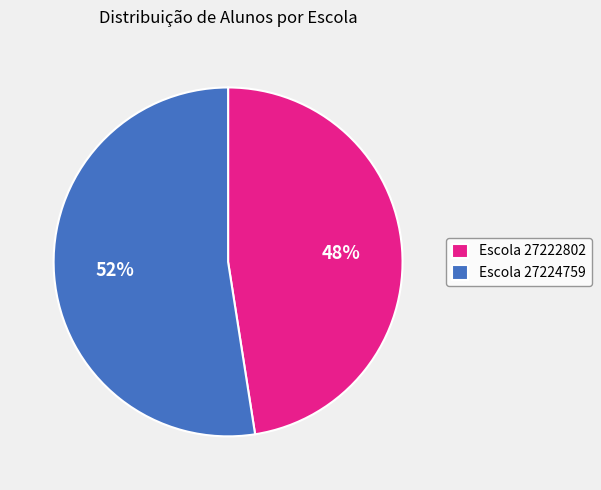

Between Escola 27224759 and Escola 27222802, which is larger?

Escola 27224759